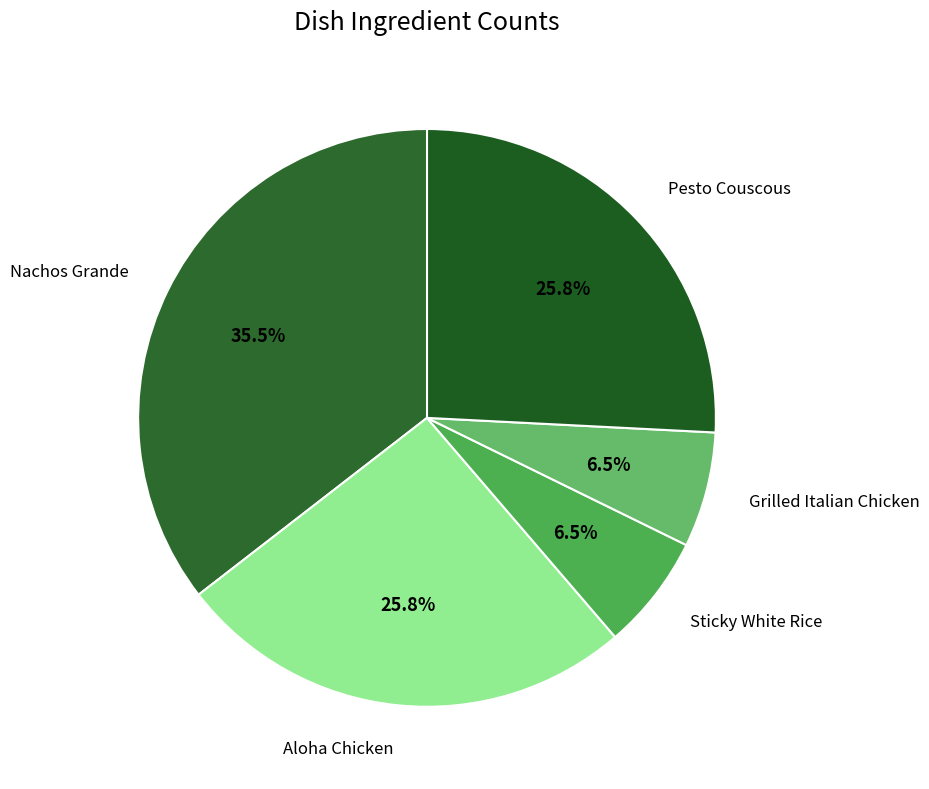

To the nearest percent, what is the combined percentage of Nachos Grande and Pesto Couscous?

61%